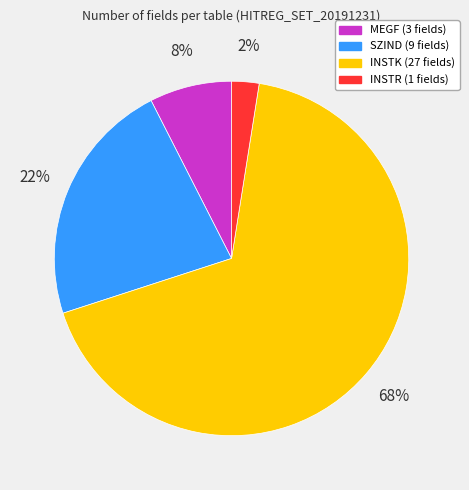

Is there a majority slice in this chart?

Yes